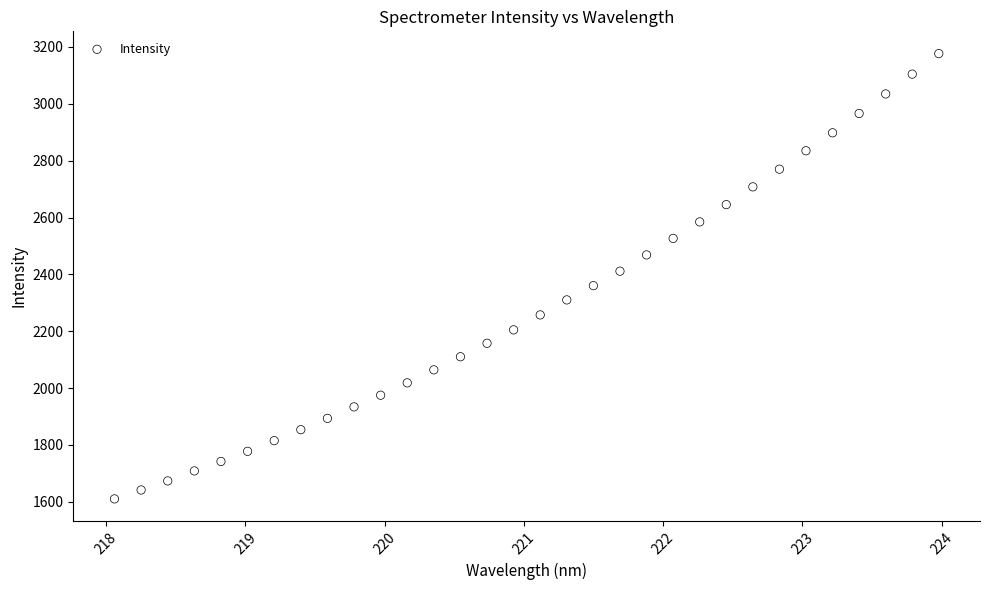

What is the range of Y values (max minus min)?

1566.6